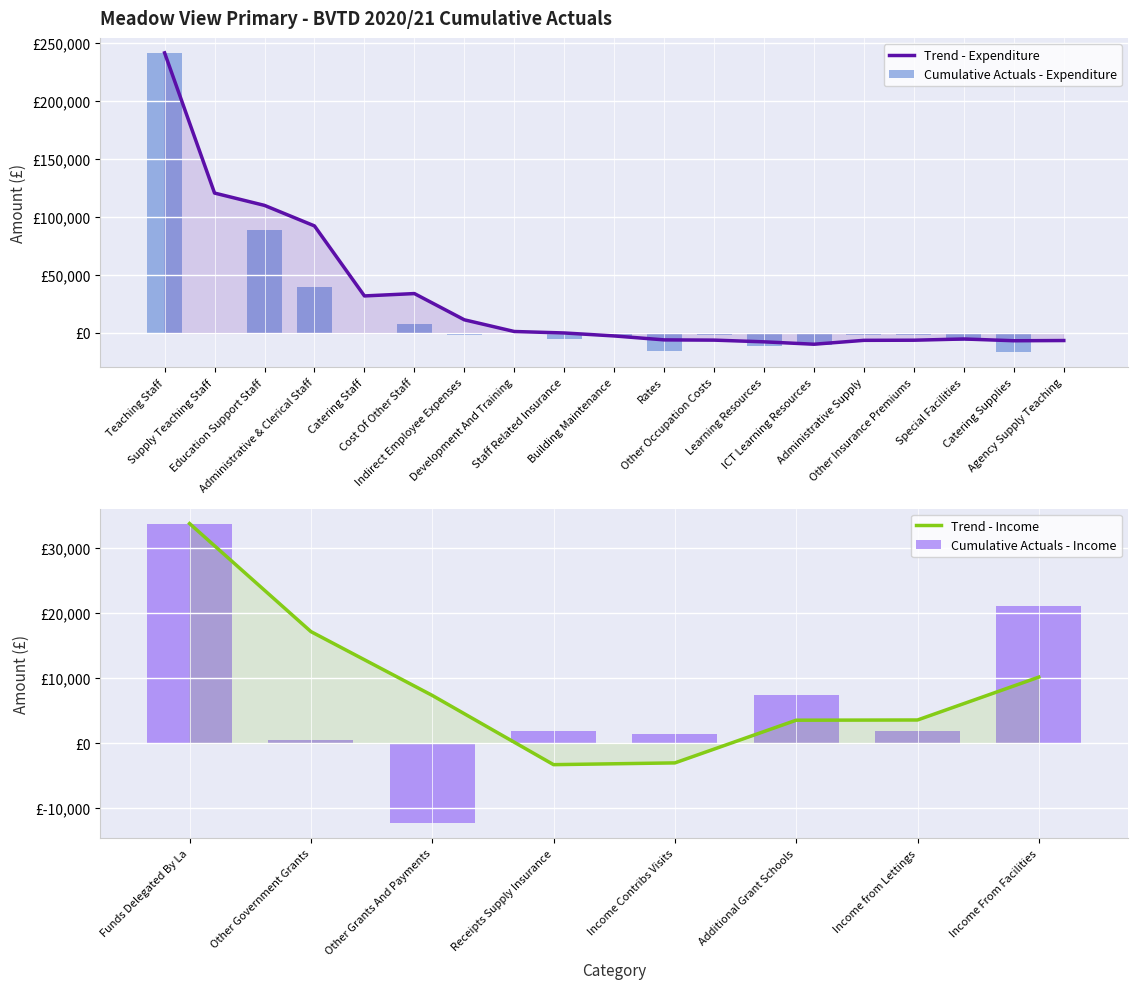

What is the label of the 12th bar from the left?

Other Occupation Costs